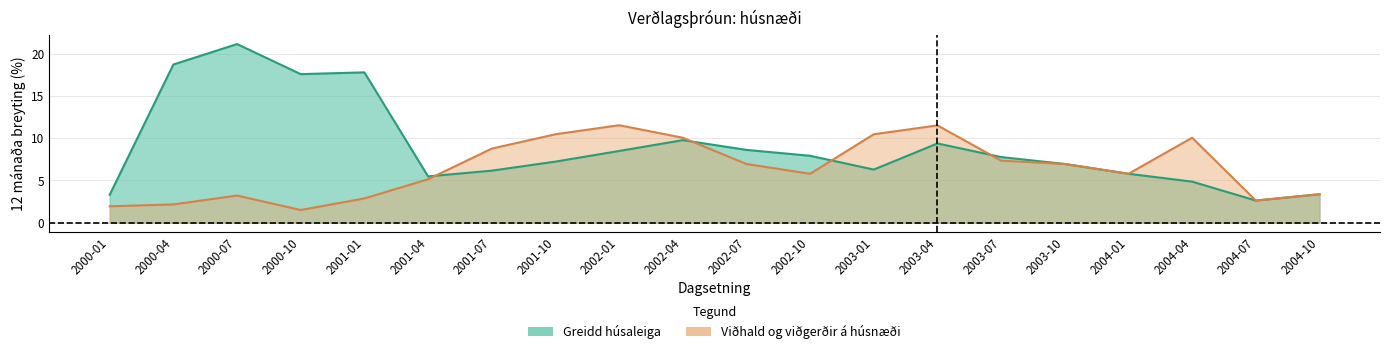

How many lines are shown in the chart?

2